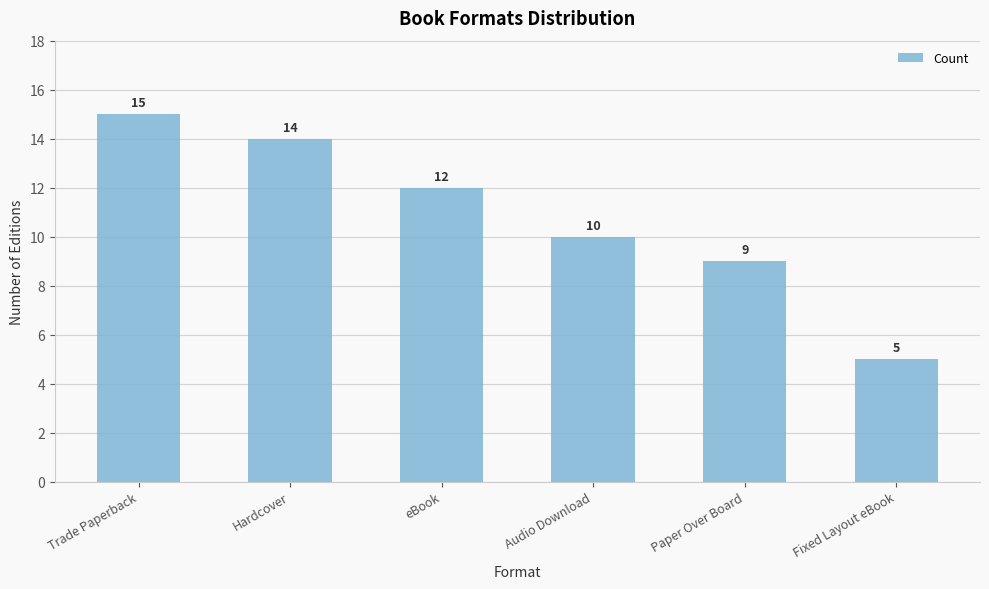

Reading left to right, extract all data points from this chart.

Trade Paperback=15	Hardcover=14	eBook=12	Audio Download=10	Paper Over Board=9	Fixed Layout eBook=5